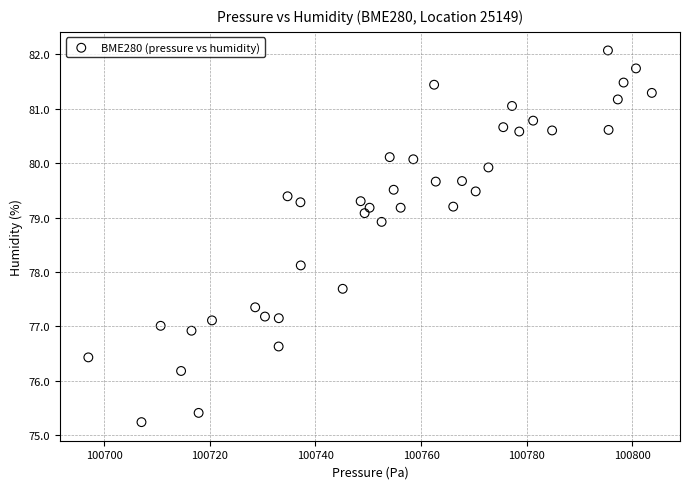

What is the range of X values (max minus min)?

106.7